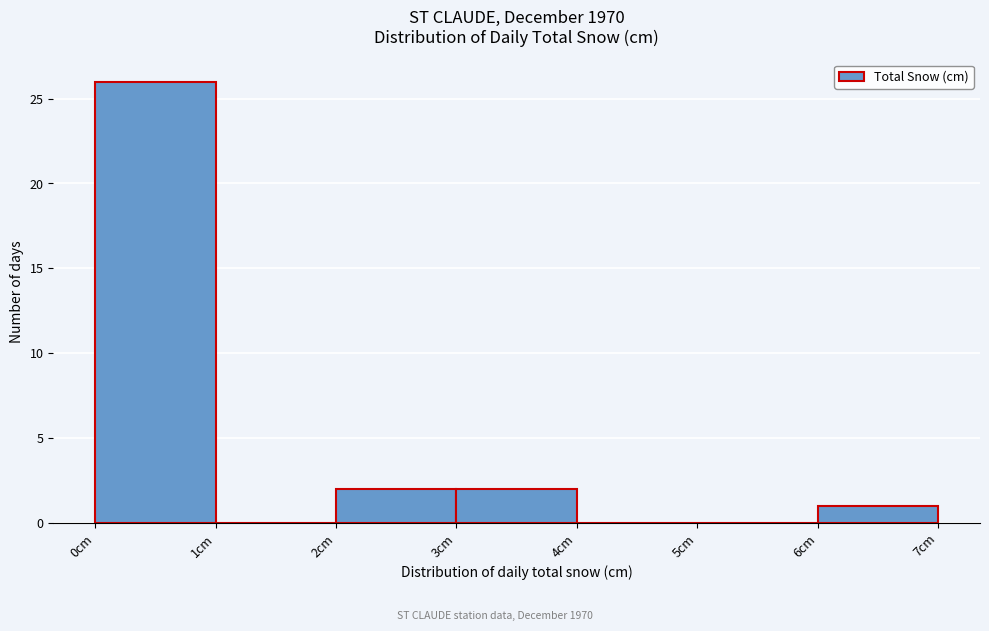

What is the height of the bar covering 6 to 7 on the x-axis? The values are not printed on the chart, so give them approximately, as read against the axis.

1